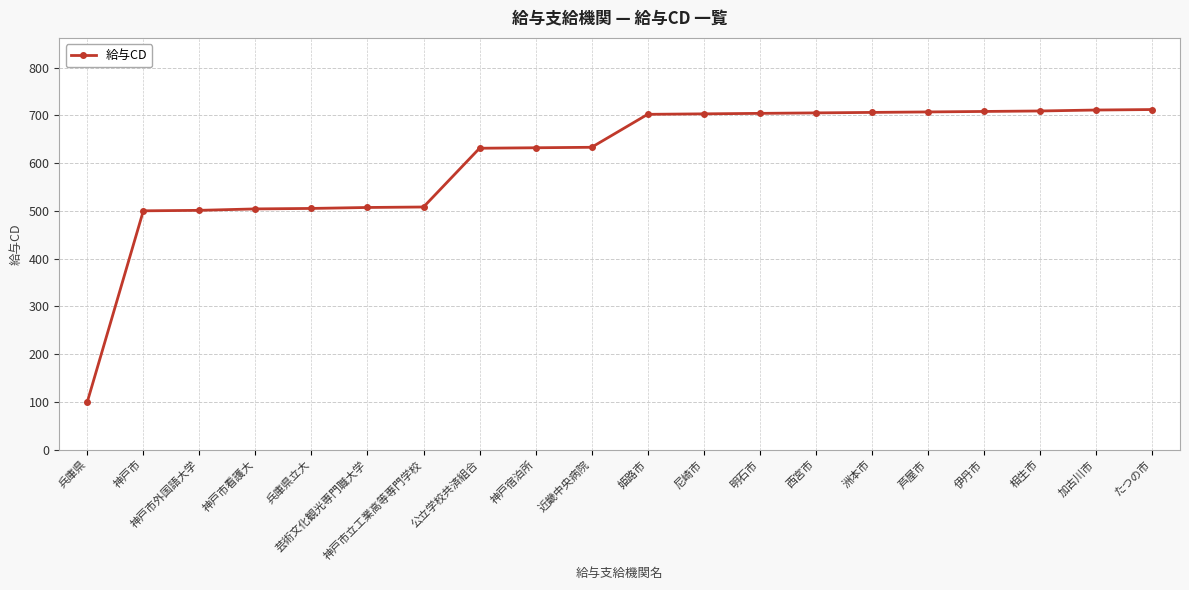

What is the label of the 10th point from the right?

姫路市